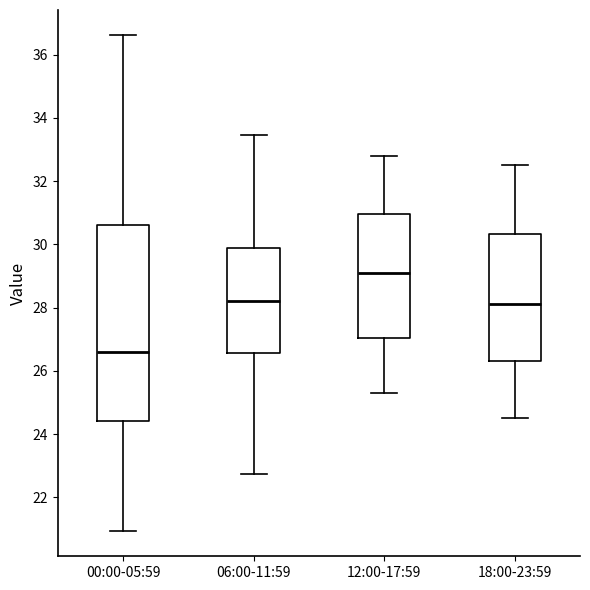

Which box has the highest median line?

12:00-17:59